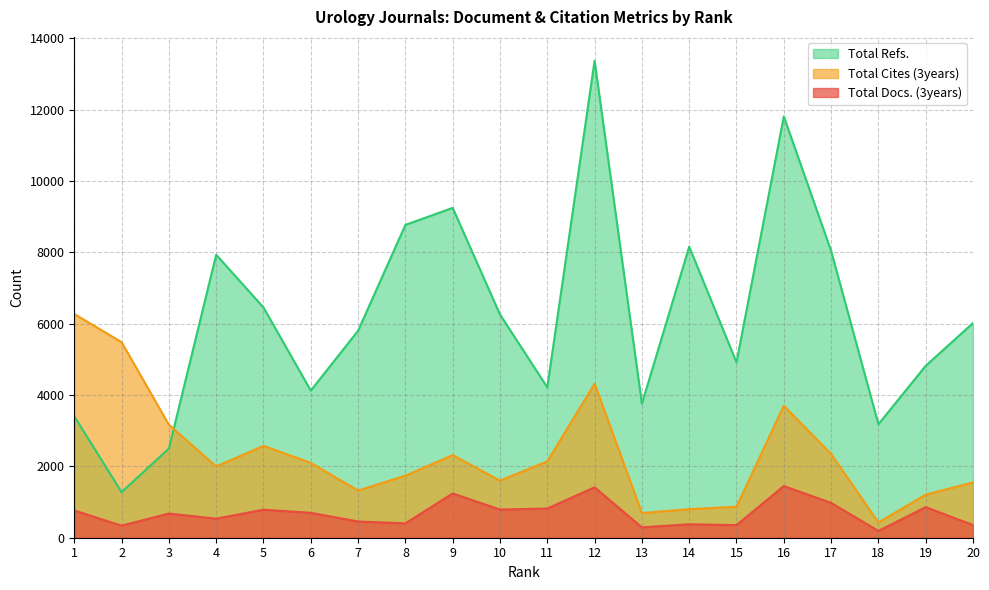

Reading right to left, what are all the values shown in this chart?

Total Docs. (3years): 20=355	19=858	18=191	17=976	16=1449	15=353	14=377	13=291	12=1413	11=818	10=790	9=1241	8=402	7=455	6=698	5=785	4=534	3=678	2=338	1=764
Total Cites (3years): 20=1550	19=1207	18=428	17=2347	16=3700	15=868	14=800	13=691	12=4316	11=2140	10=1600	9=2316	8=1740	7=1322	6=2097	5=2575	4=1997	3=3167	2=5482	1=6272
Total Refs.: 20=6017	19=4820	18=3181	17=8041	16=11810	15=4915	14=8159	13=3756	12=13371	11=4215	10=6258	9=9246	8=8769	7=5803	6=4125	5=6454	4=7933	3=2500	2=1278	1=3403